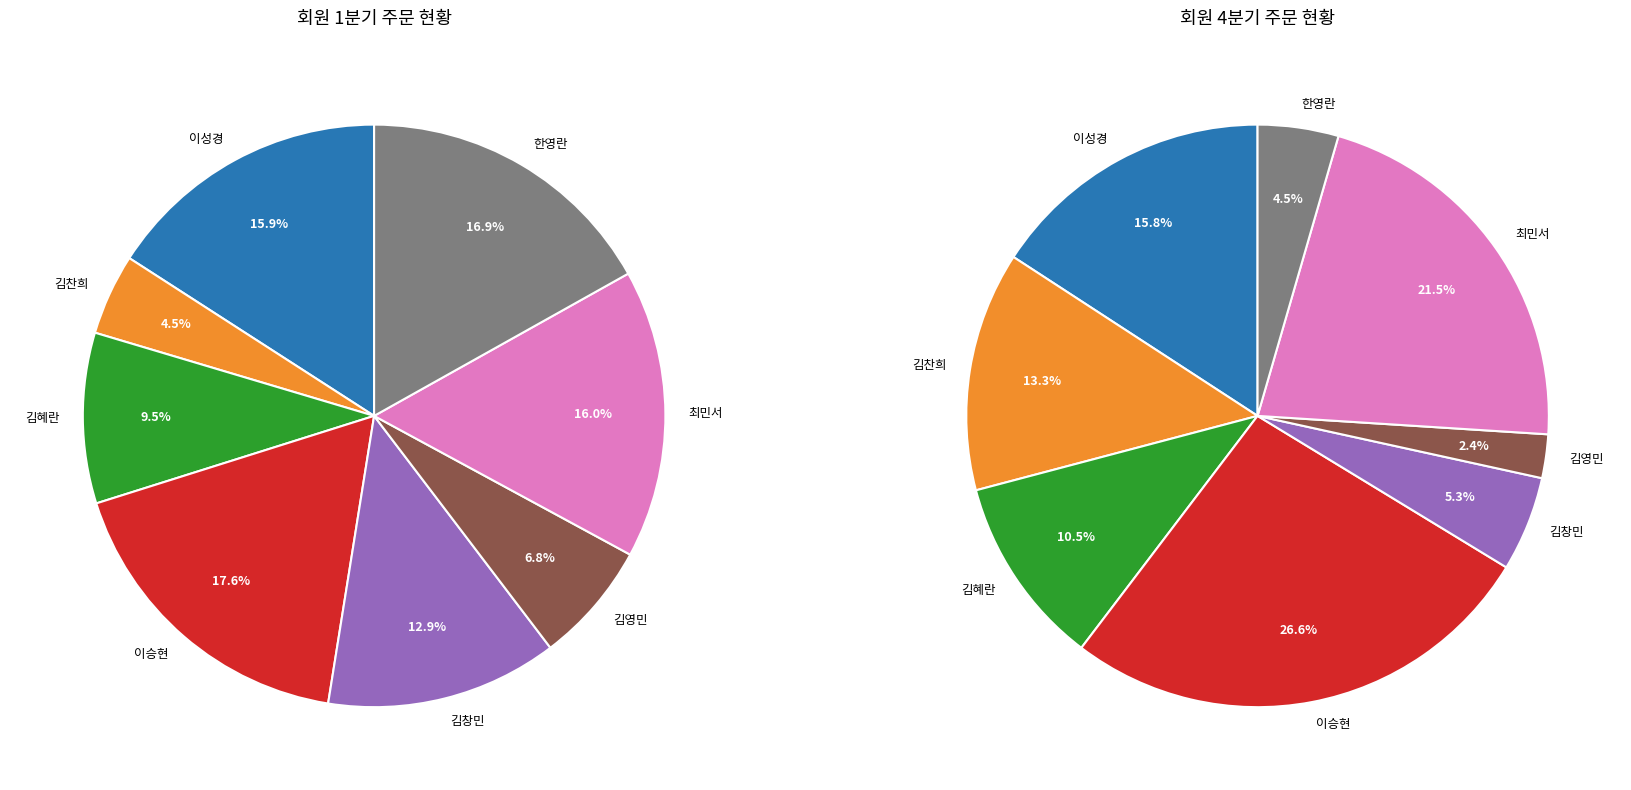

To the nearest percent, what is the difference between the 김창민 and 김영민 slice percentages?

6%